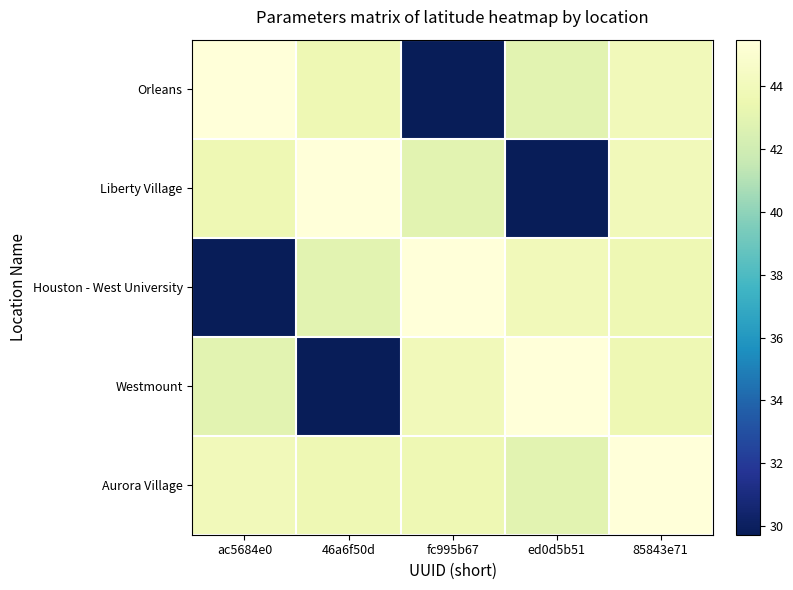

Reading left to right, transcribe all the data shown in this chart.

Orleans: ac5684e0=45.5	46a6f50d=43.6	fc995b67=29.7	ed0d5b51=42.9	85843e71=44.0
Liberty Village: ac5684e0=43.6	46a6f50d=45.5	fc995b67=42.9	ed0d5b51=29.7	85843e71=44.0
Houston - West University: ac5684e0=29.7	46a6f50d=42.9	fc995b67=45.5	ed0d5b51=44.0	85843e71=43.6
Westmount: ac5684e0=42.9	46a6f50d=29.7	fc995b67=44.0	ed0d5b51=45.5	85843e71=43.6
Aurora Village: ac5684e0=44.0	46a6f50d=43.6	fc995b67=43.6	ed0d5b51=42.9	85843e71=45.5